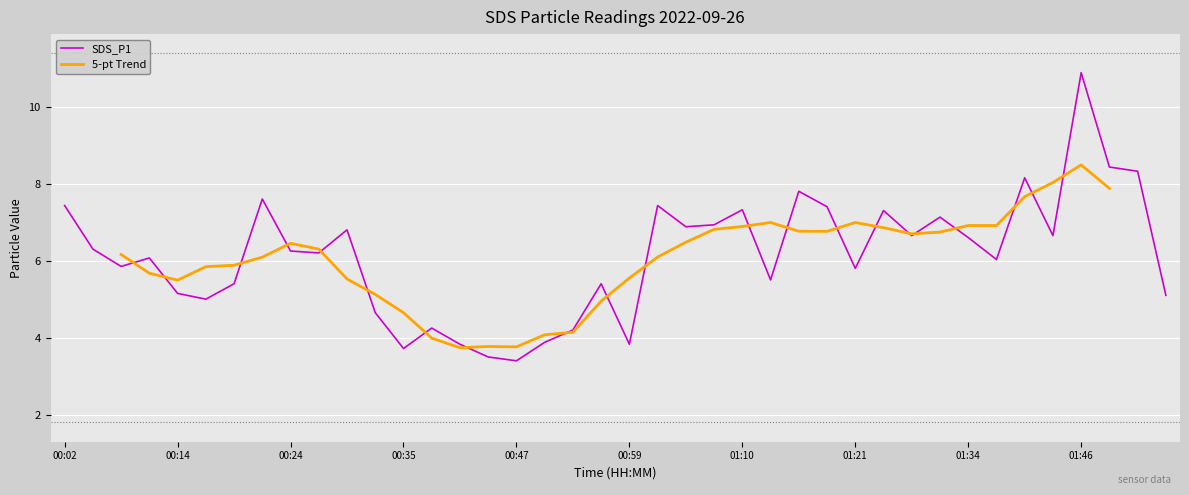

Is this an area chart (filled region under the line)?

No